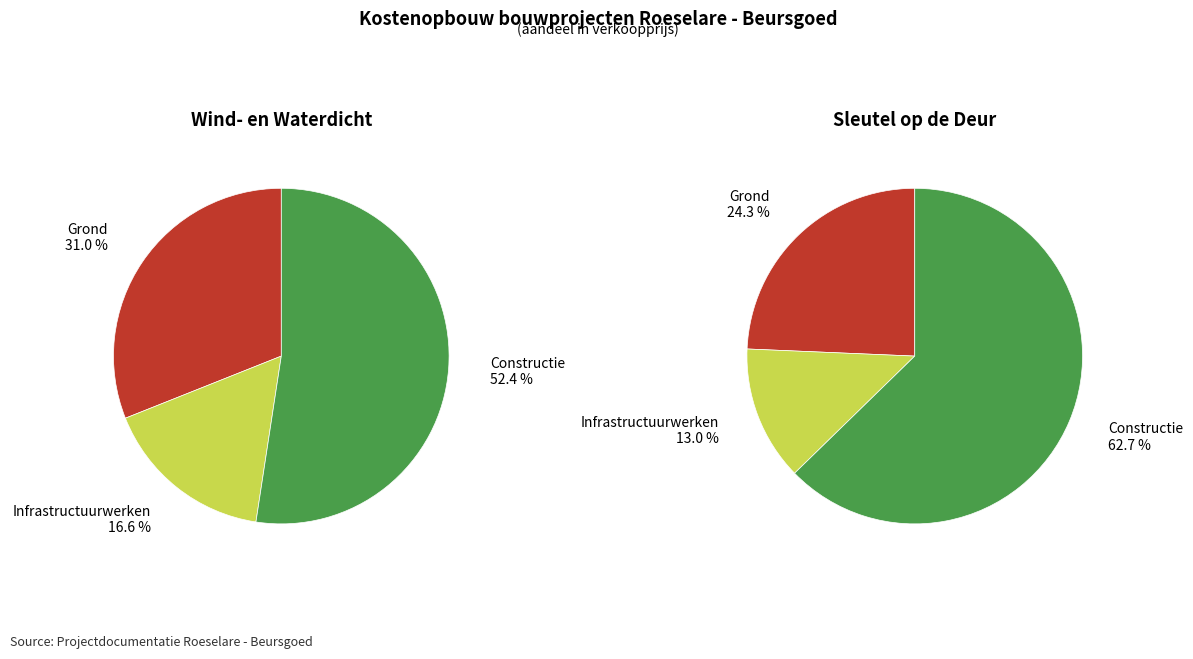

How many segments does this pie chart have?

3